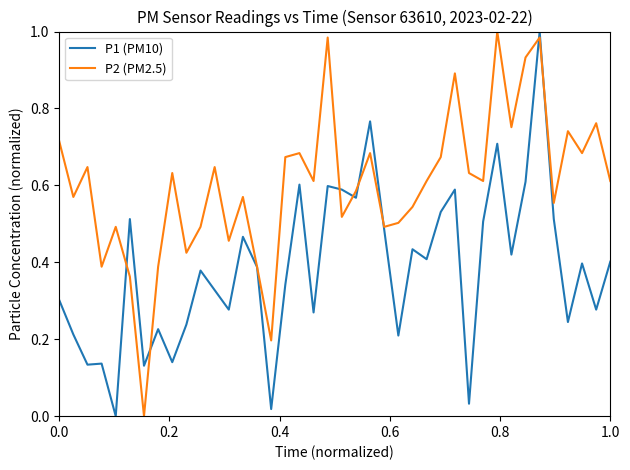

Which series has the largest total across all categories?

P2 (PM2.5)